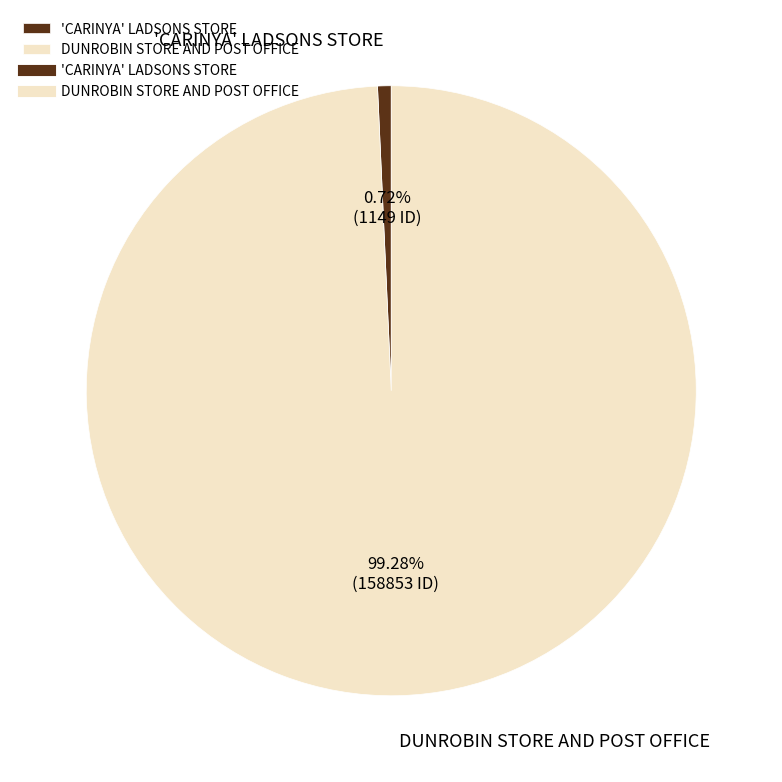

Approximately how many times larger is the value at DUNROBIN STORE AND POST OFFICE compared to 'CARINYA' LADSONS STORE?

138.3